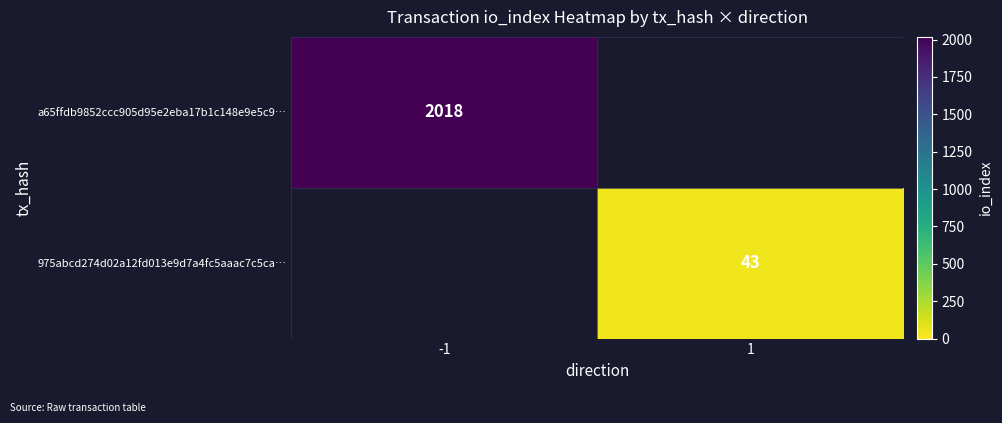

What is the minimum value shown in the chart?

43.0